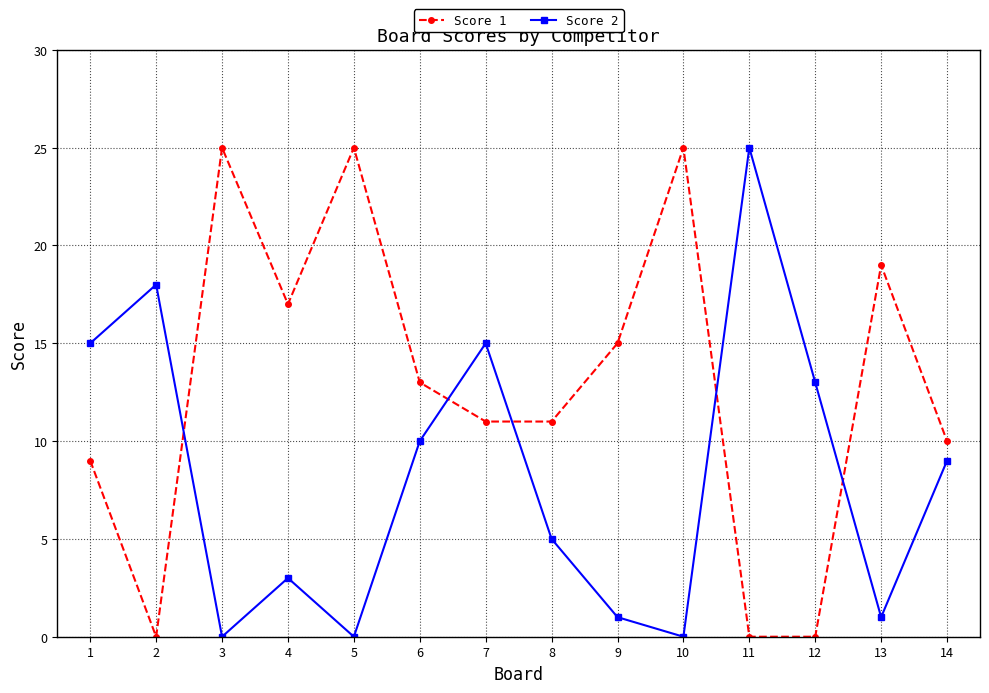

Which series changed the most between 1 and 10?

Score 1